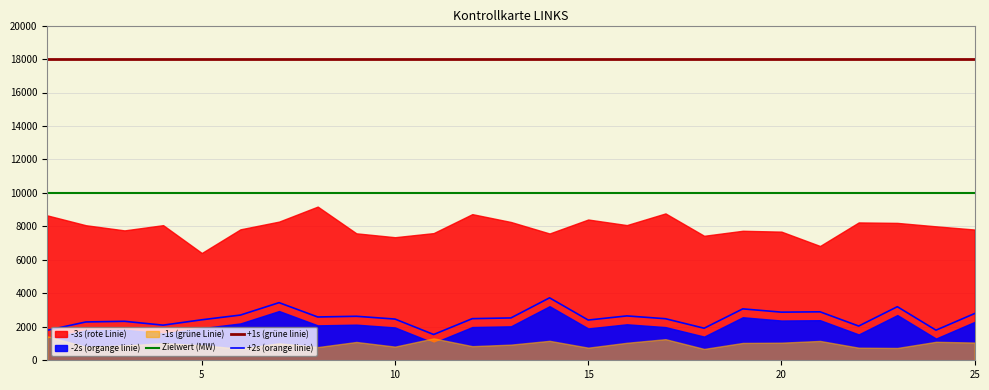

The Zielwert (MW) series shows 10000.0 at 10. True or false?

True